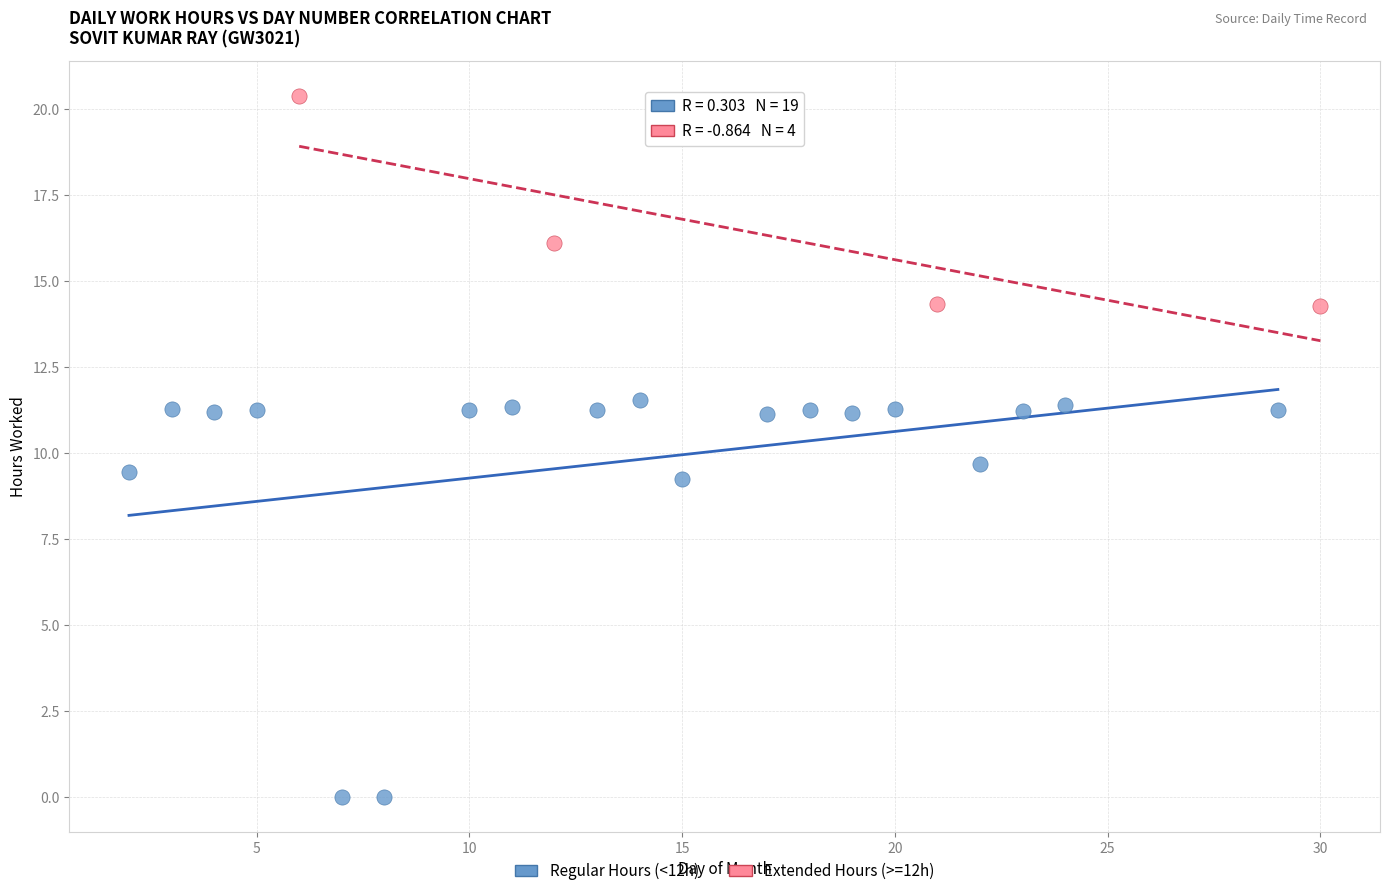

Which series has the largest Y range (max minus min)?

Regular Hours (<12h)